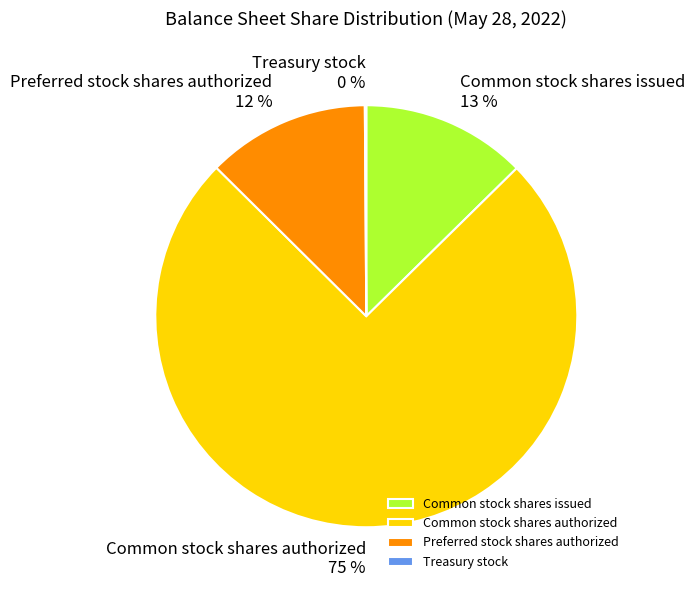

Does any single category account for the majority?

Yes